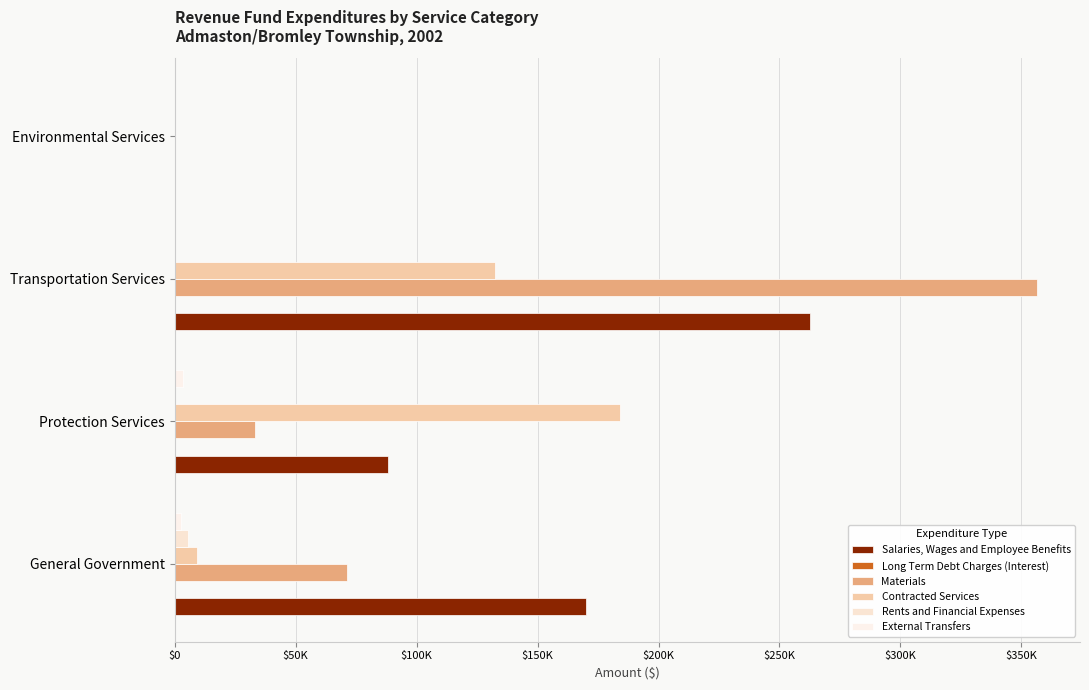

What is the maximum value for Rents and Financial Expenses?

5621.0